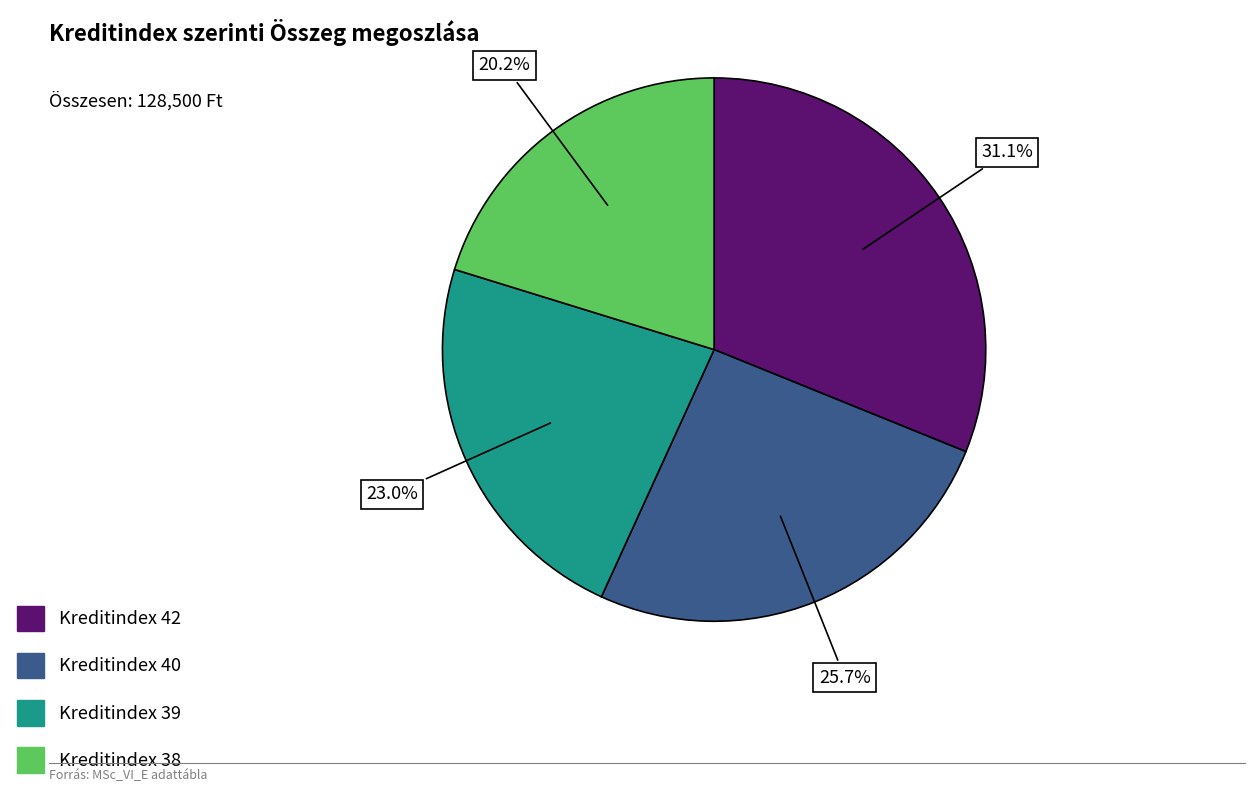

Is there any slice that represents more than half of the pie?

No